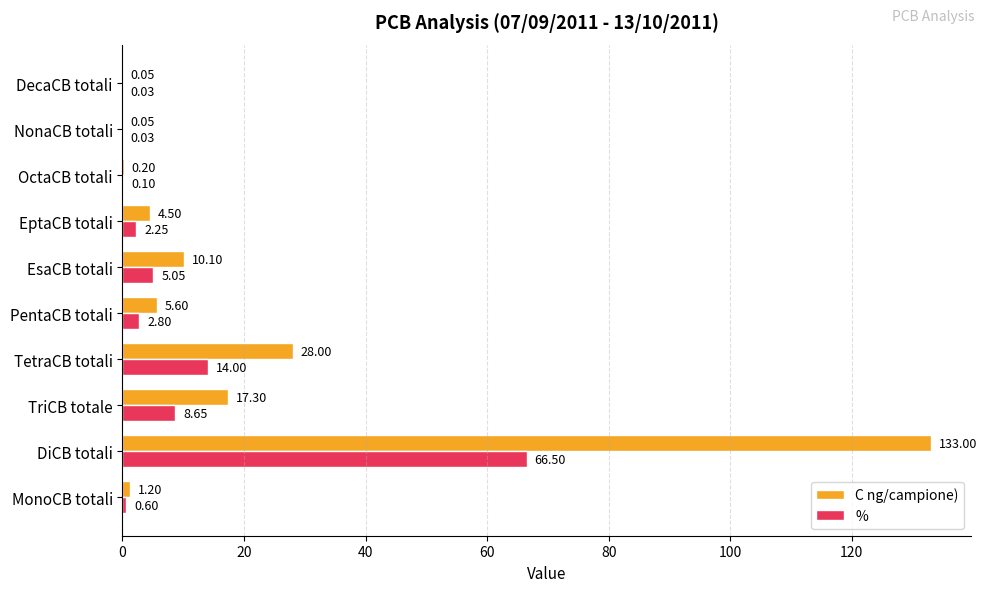

Which series changed the most between TetraCB totali and DecaCB totali?

C ng/campione)